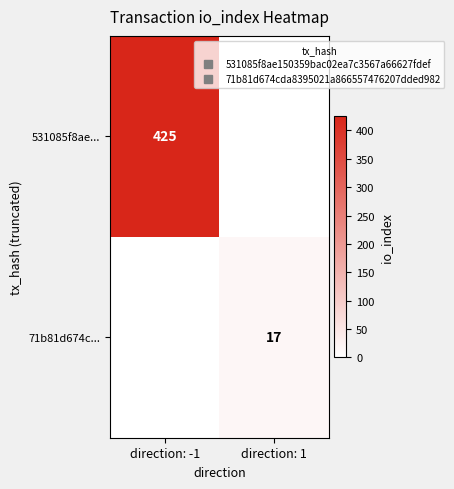

At which label does 71b81d674c... reach its peak?

direction: 1